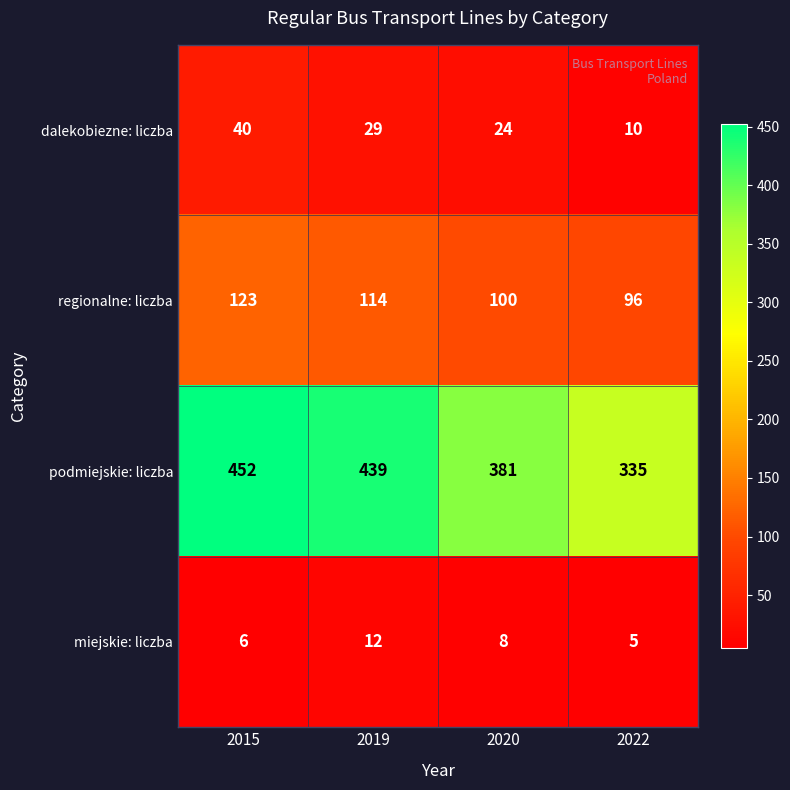

Count the number of data series in this chart.

4